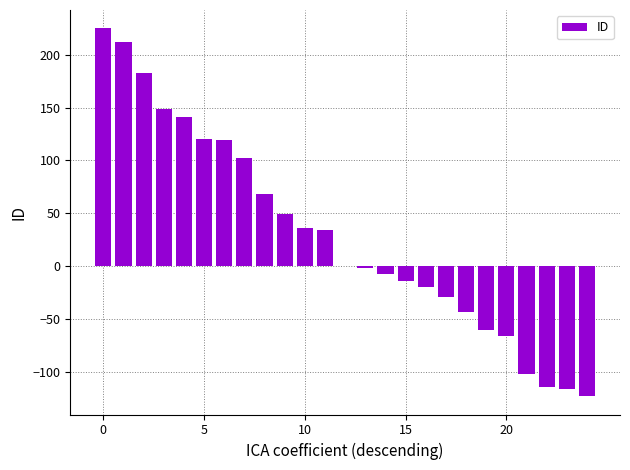

What is the sum of all values?

742